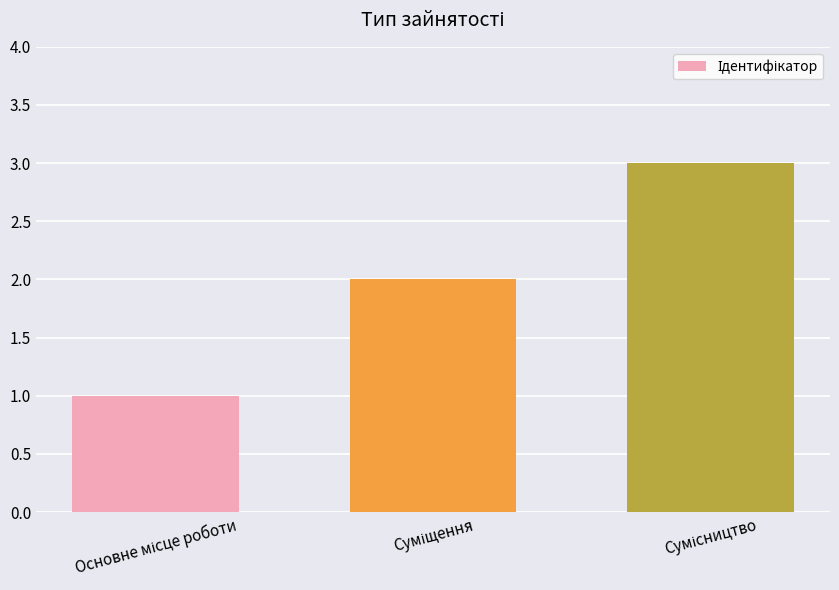

What is the sum of all values?

6